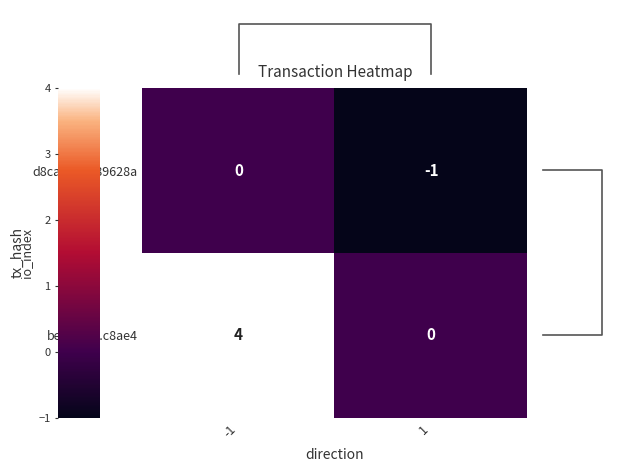

What is the sum of all d8caf94...089628a values?

-1